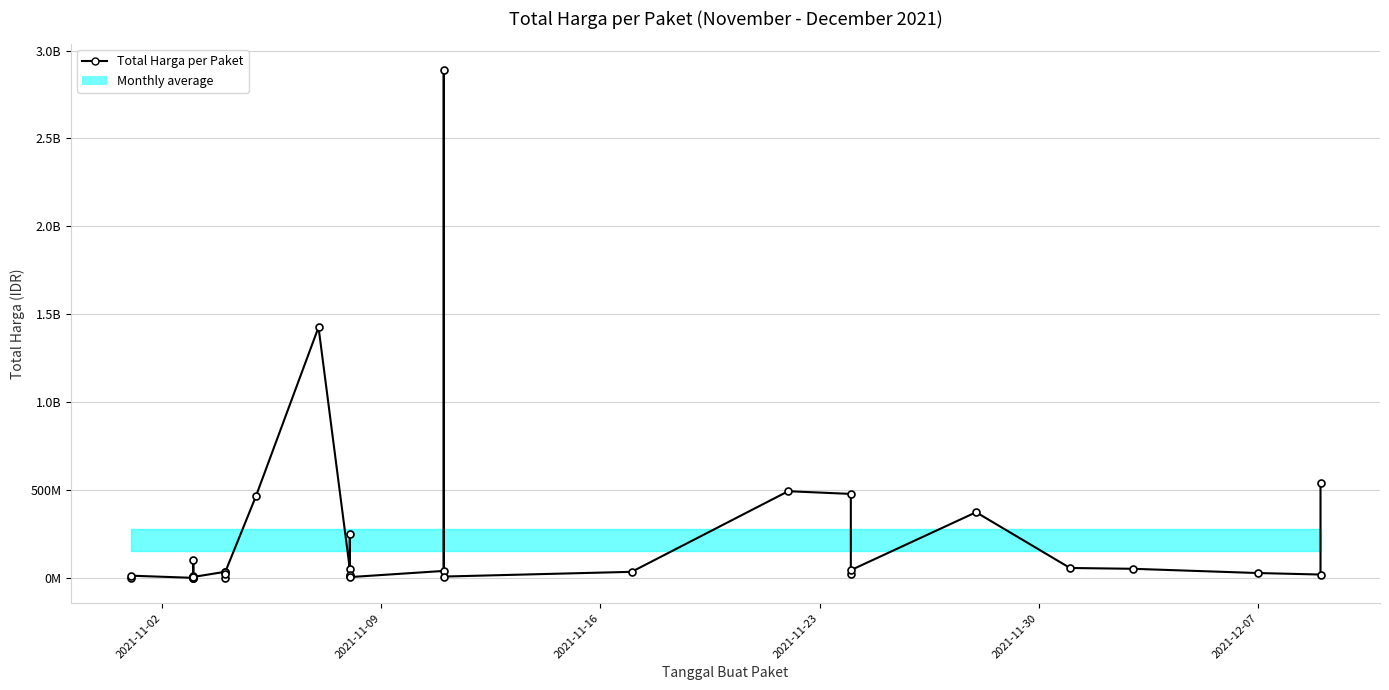

Is it true that the value at 8 is 14235215?

False